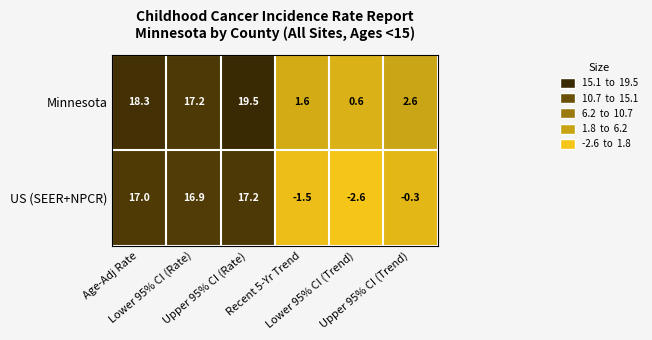

What is the greatest value displayed?

19.5